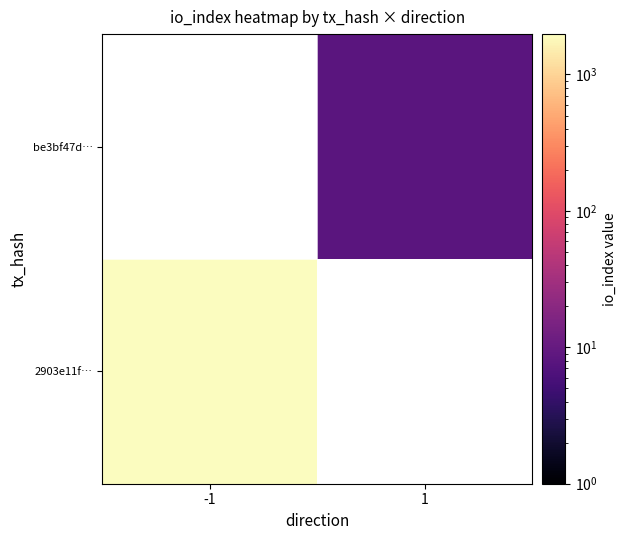

How many data points does each series have?

2